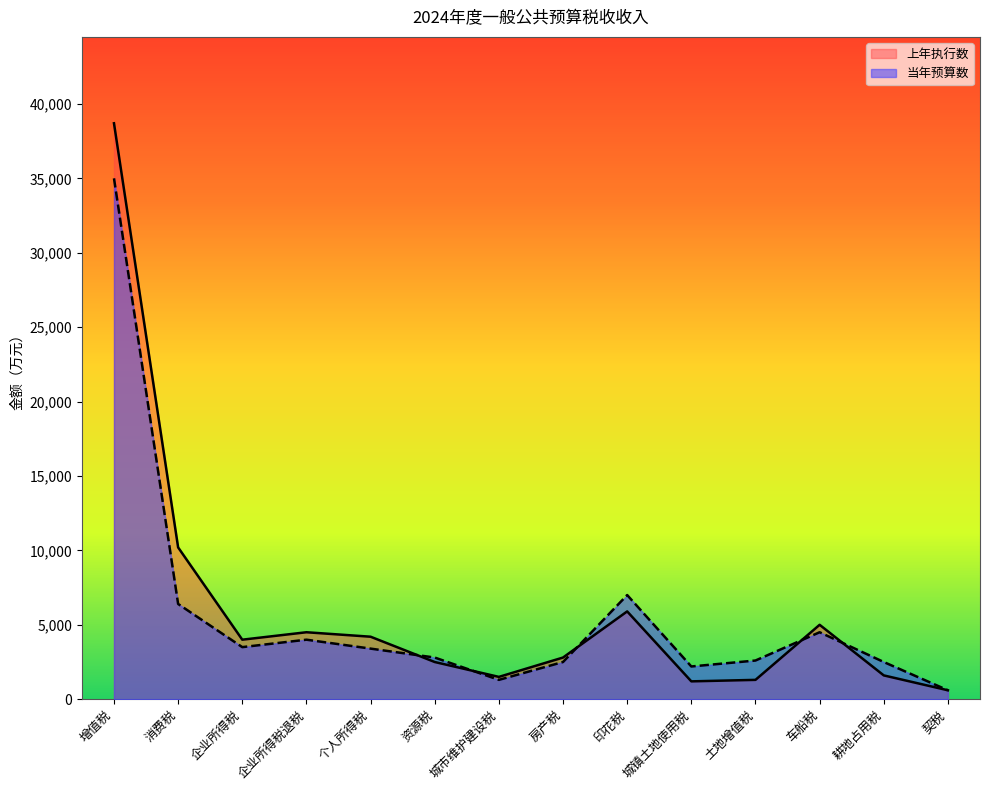

What position from the right is 车船税?

3